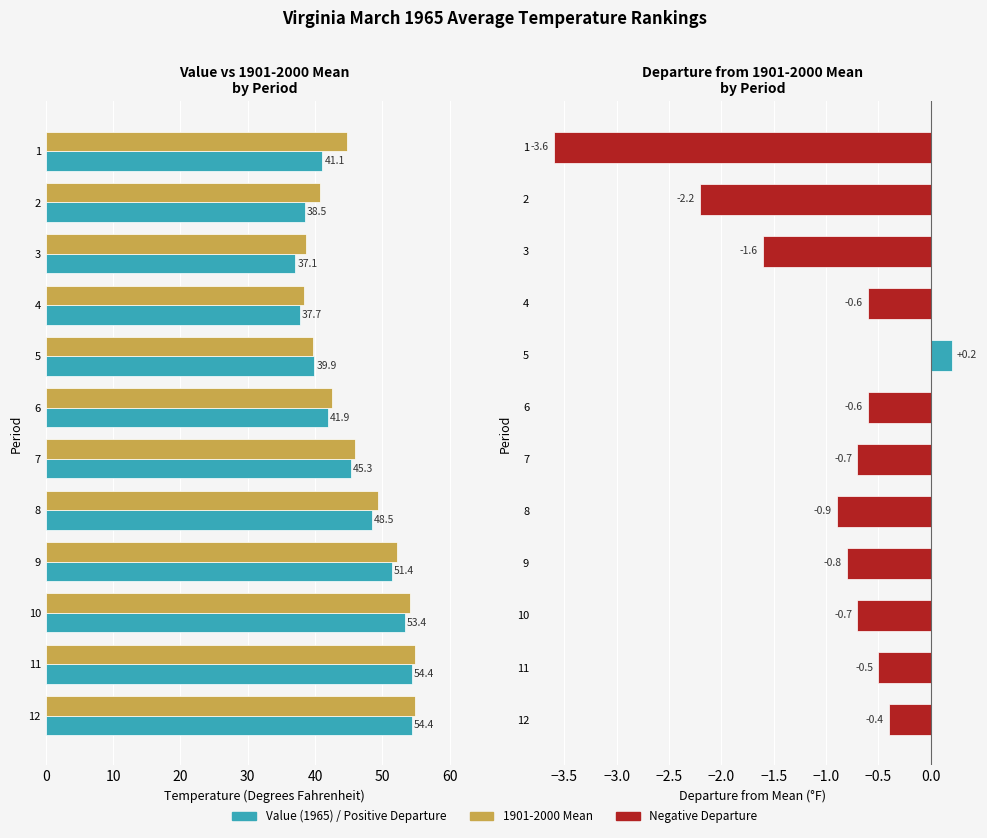

What is the average value of the Departure series?

-1.0